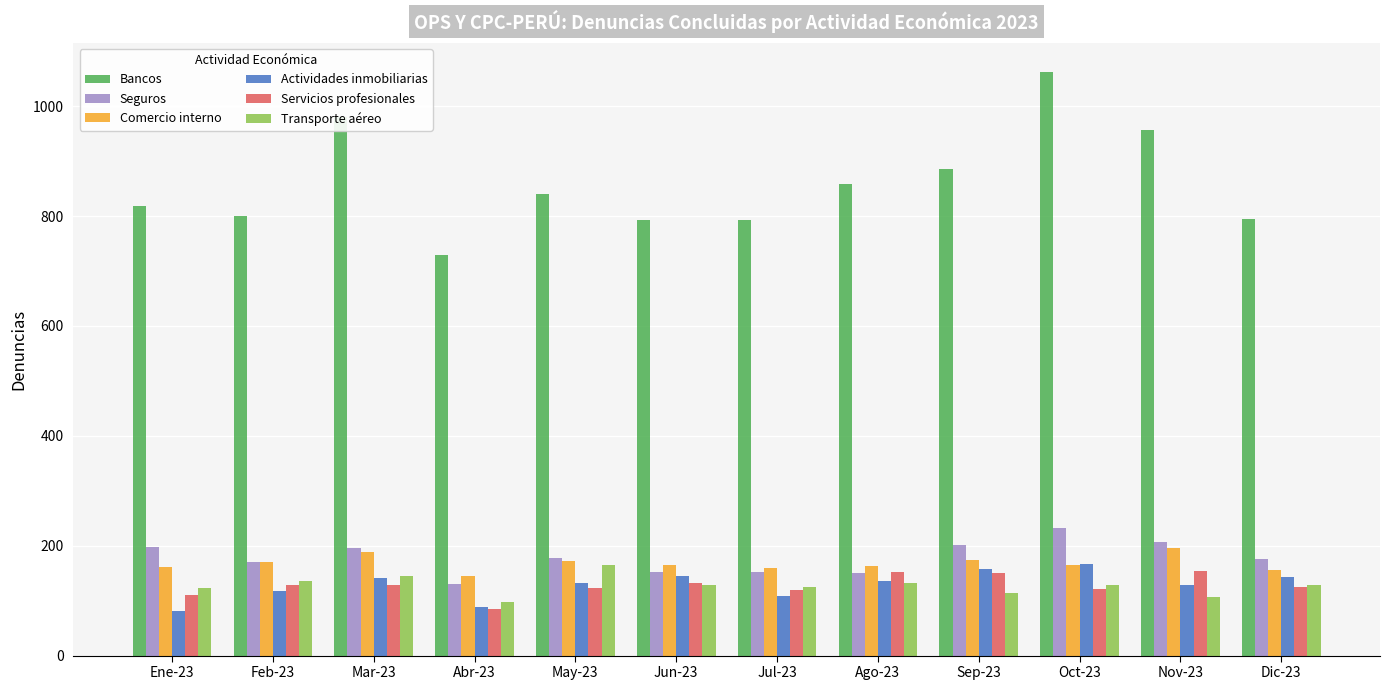

What is the approximate value of Servicios profesionales at Mar-23?

129